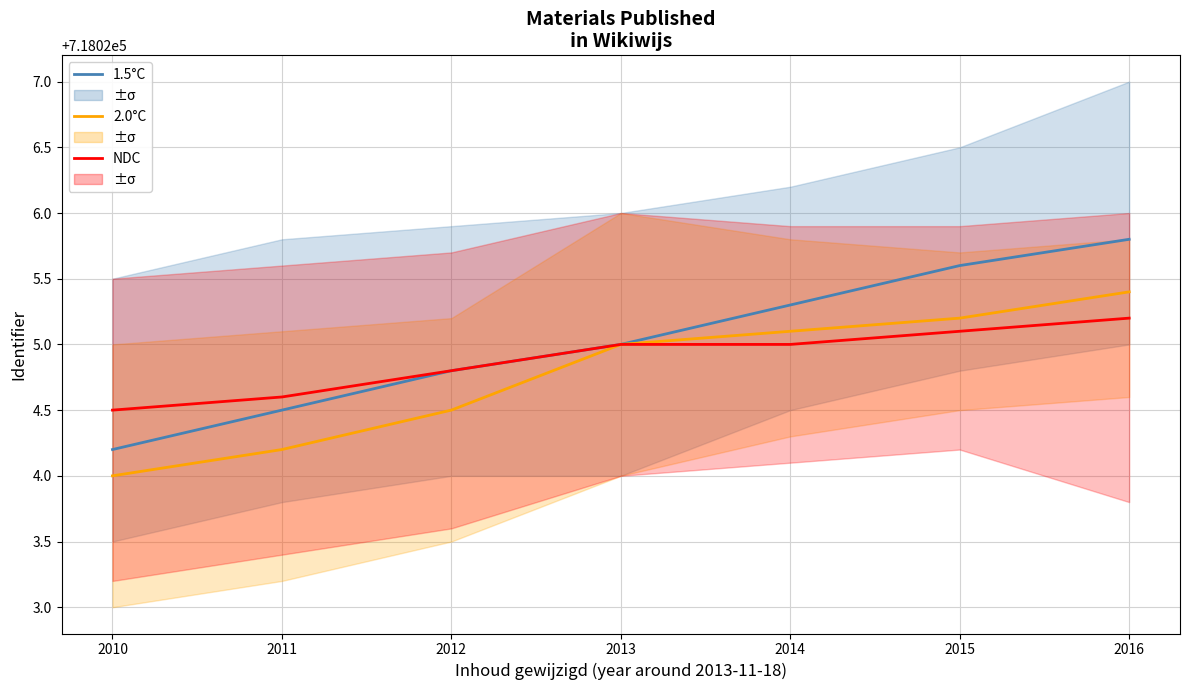

What is the difference between the highest and lowest values at 2016?

0.6